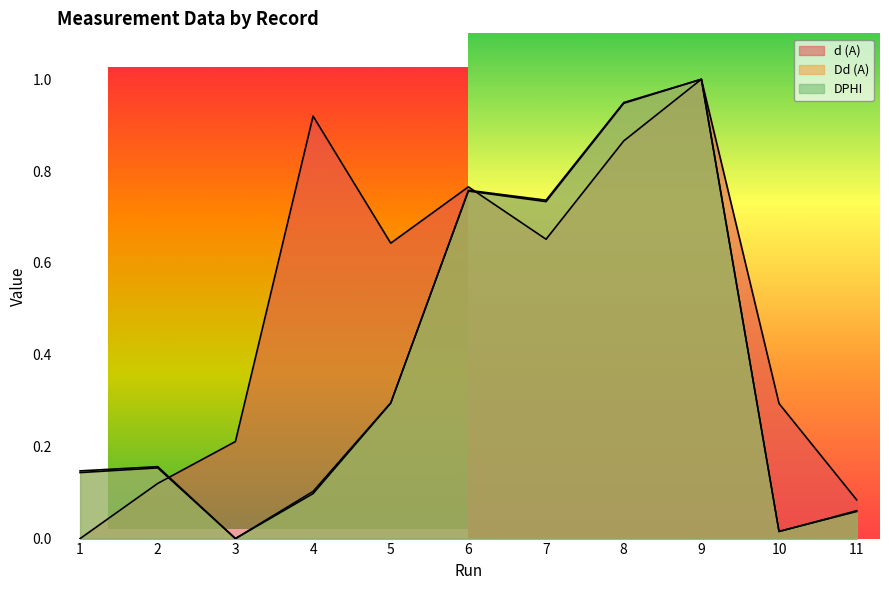

Reading right to left, what are all the values shown in this chart?

d (A): 0.1	0.3	1.0	0.9	0.7	0.8	0.6	0.9	0.2	0.1	0.0
Dd (A): 0.1	0.0	1.0	0.9	0.7	0.8	0.3	0.1	0.0	0.2	0.1
DPHI: 0.1	0.0	1.0	0.9	0.7	0.8	0.3	0.1	0.0	0.2	0.1